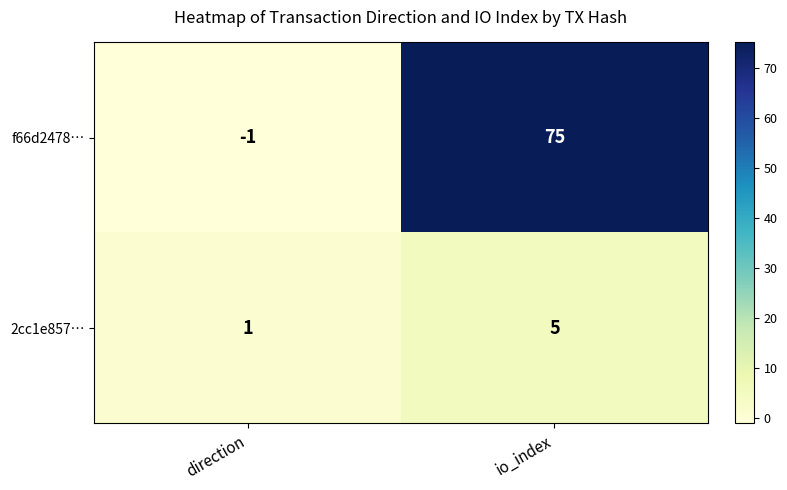

How many data points in f66d2478… are less than 75?

1